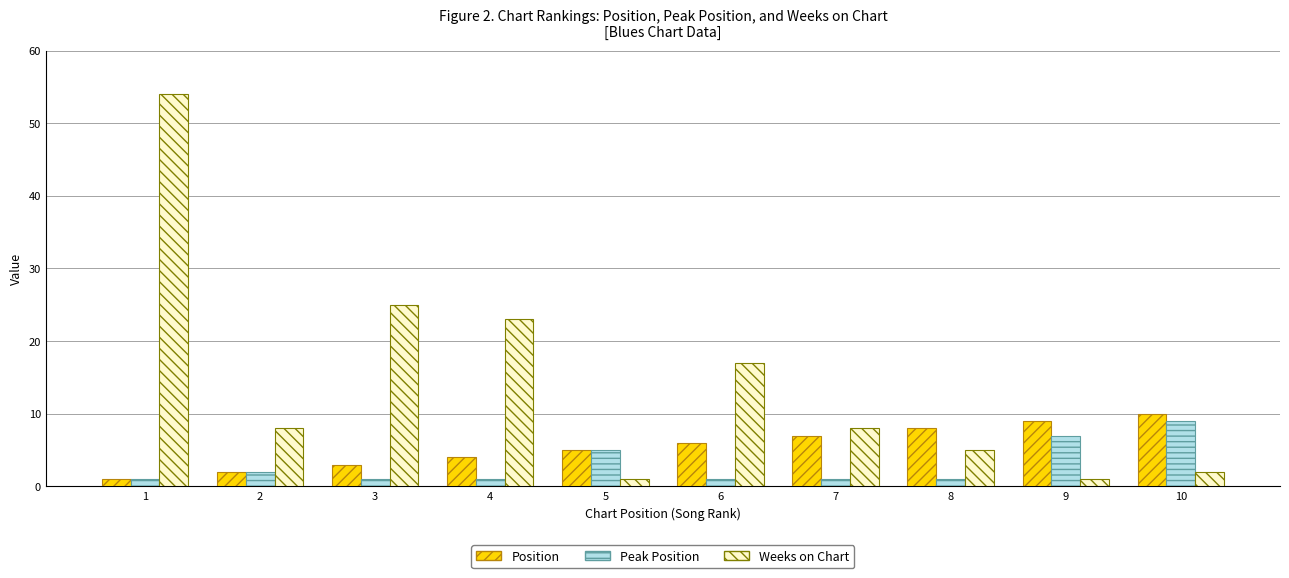

What are all the series names shown in the legend?

Position, Peak Position, Weeks on Chart